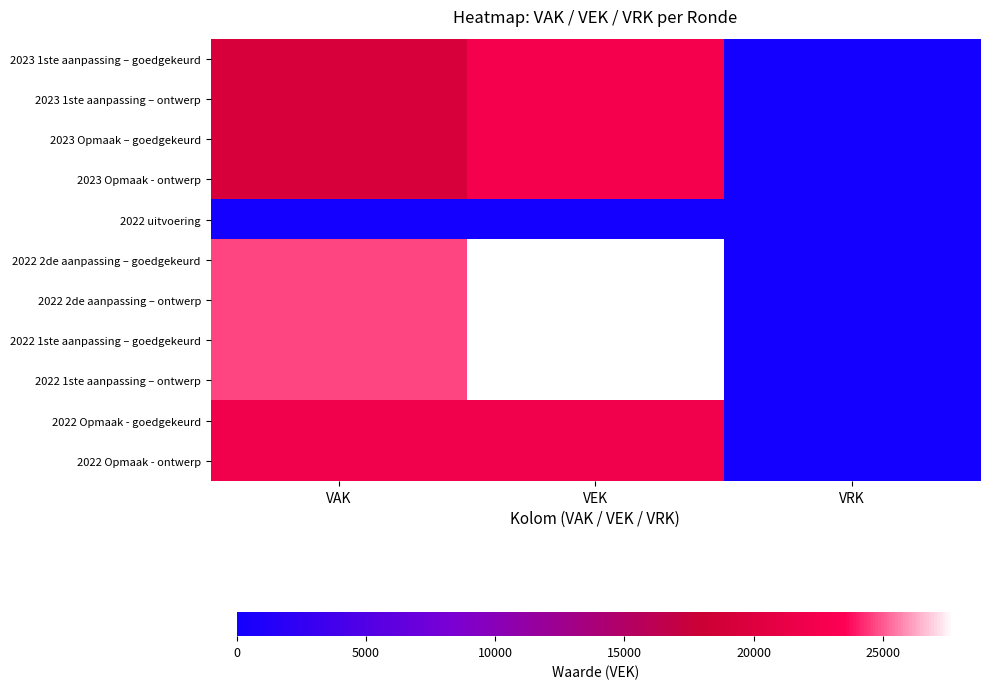

At which category is the sum across all series the highest?

VEK